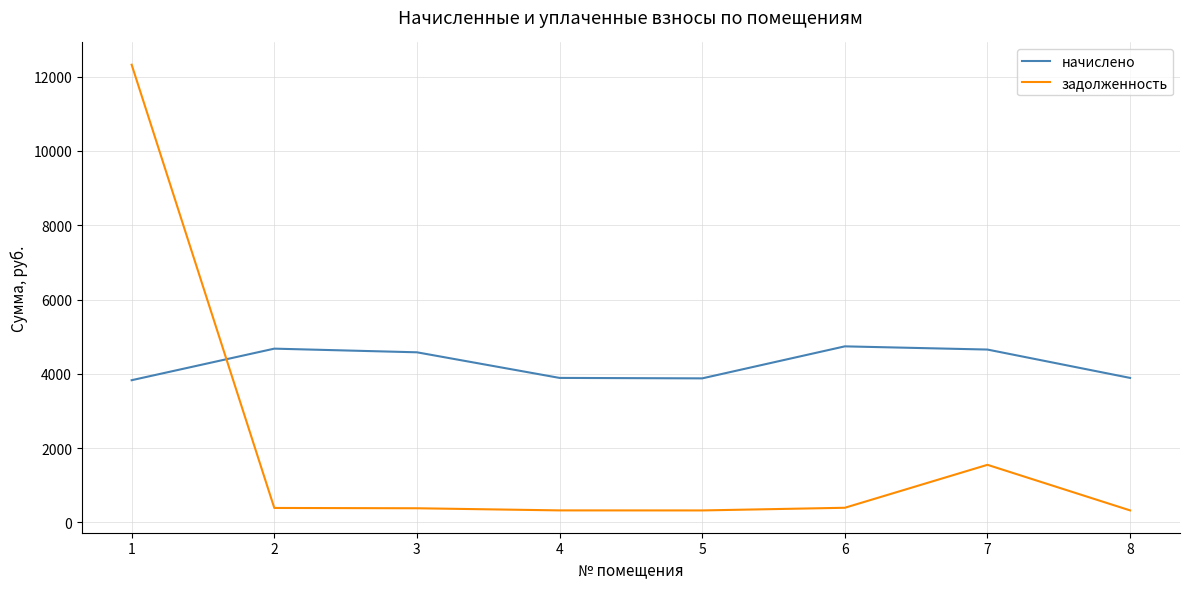

Which series has the largest range (max minus min)?

задолженность